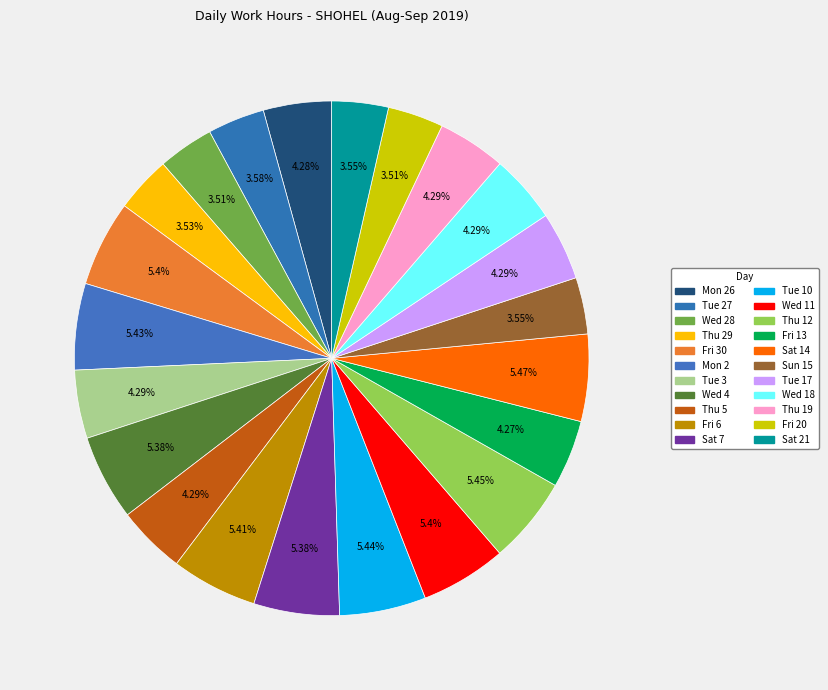

What is the ratio of the value at Sun 15 to the value at Fri 13?

0.8